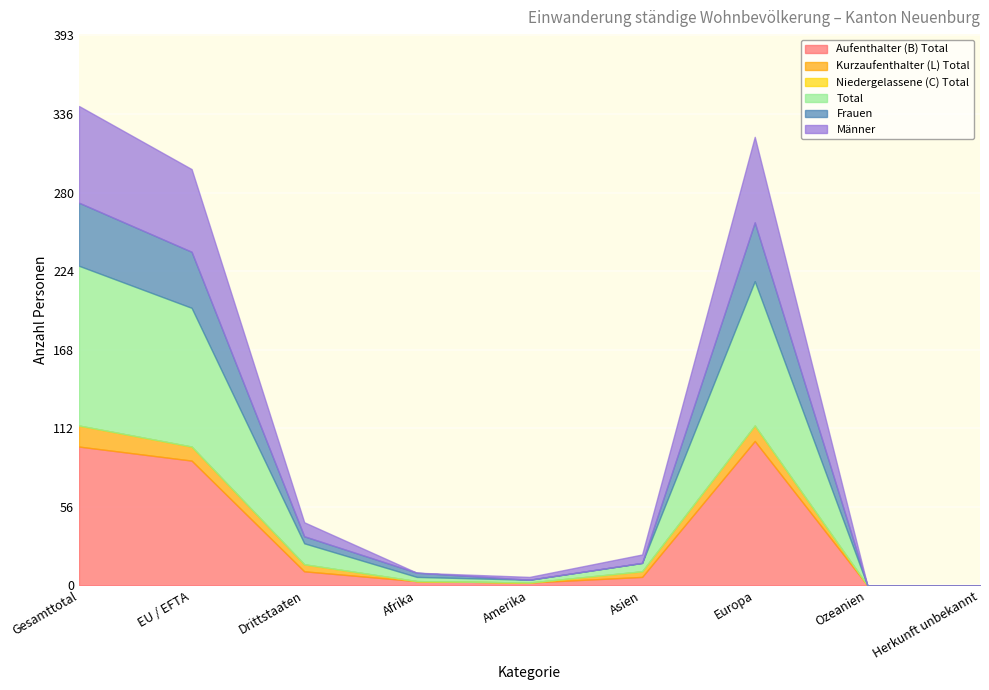

How many distinct data groups are displayed?

6